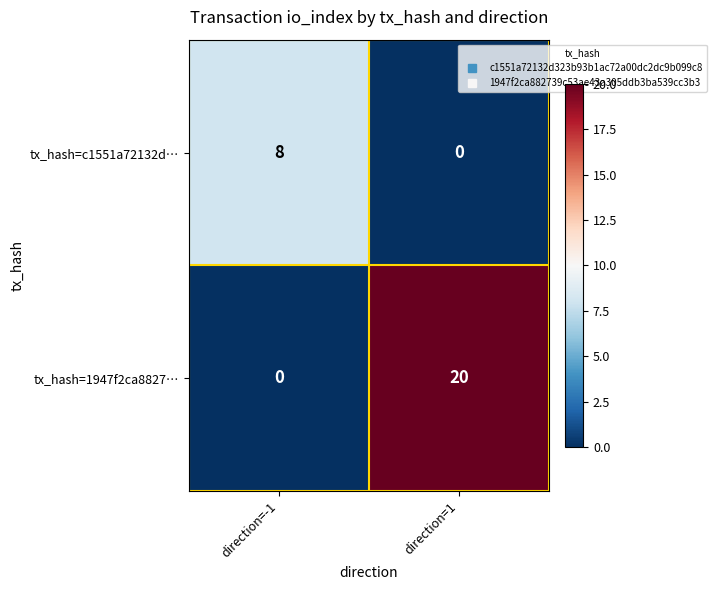

Between direction=-1 and direction=1, which series saw the biggest shift?

tx_hash=1947f2ca8827…